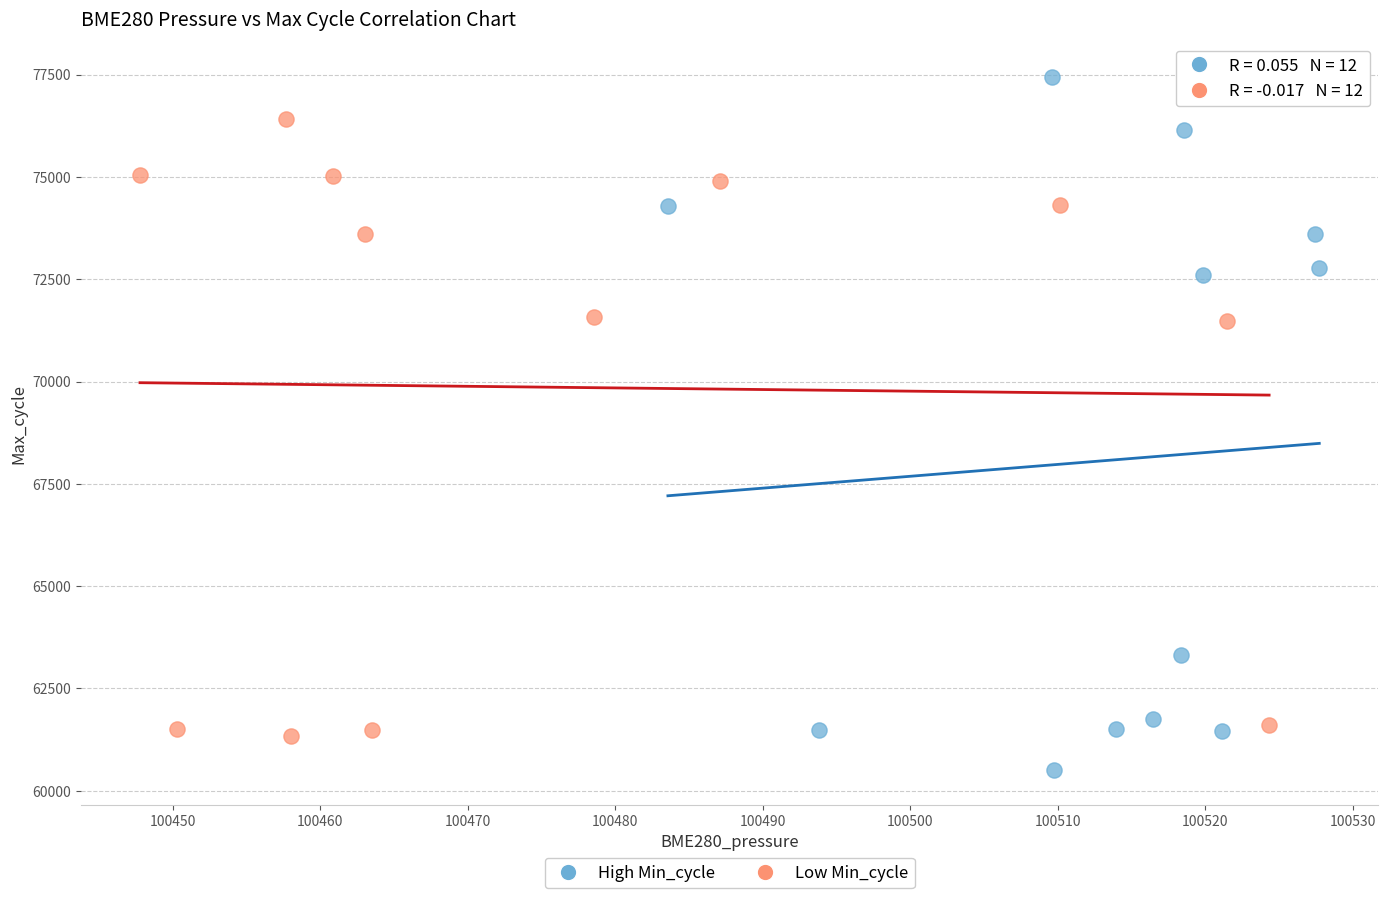

Which series has the largest Y range (max minus min)?

High Min_cycle